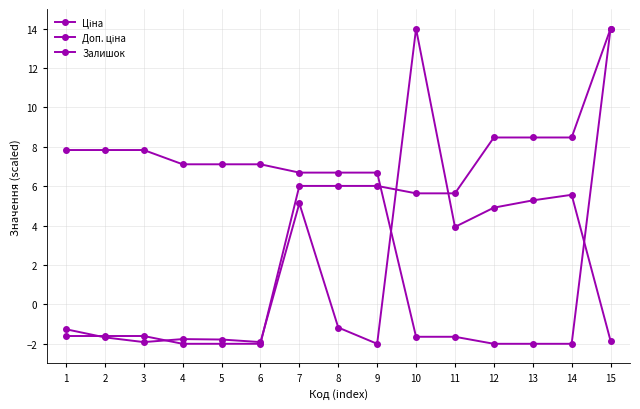

How many values in Залишок are below zero?

9